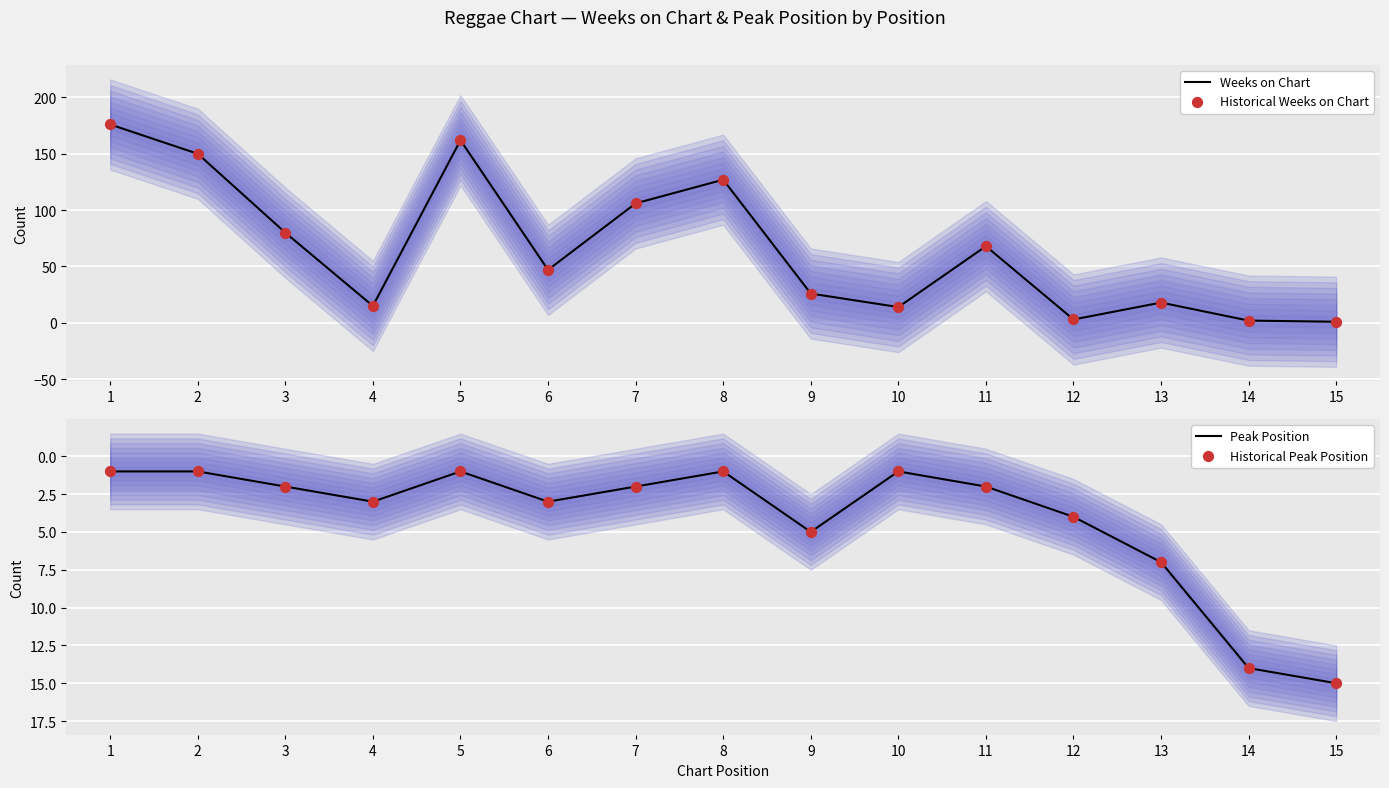

What is the total value across all series at 13?

50